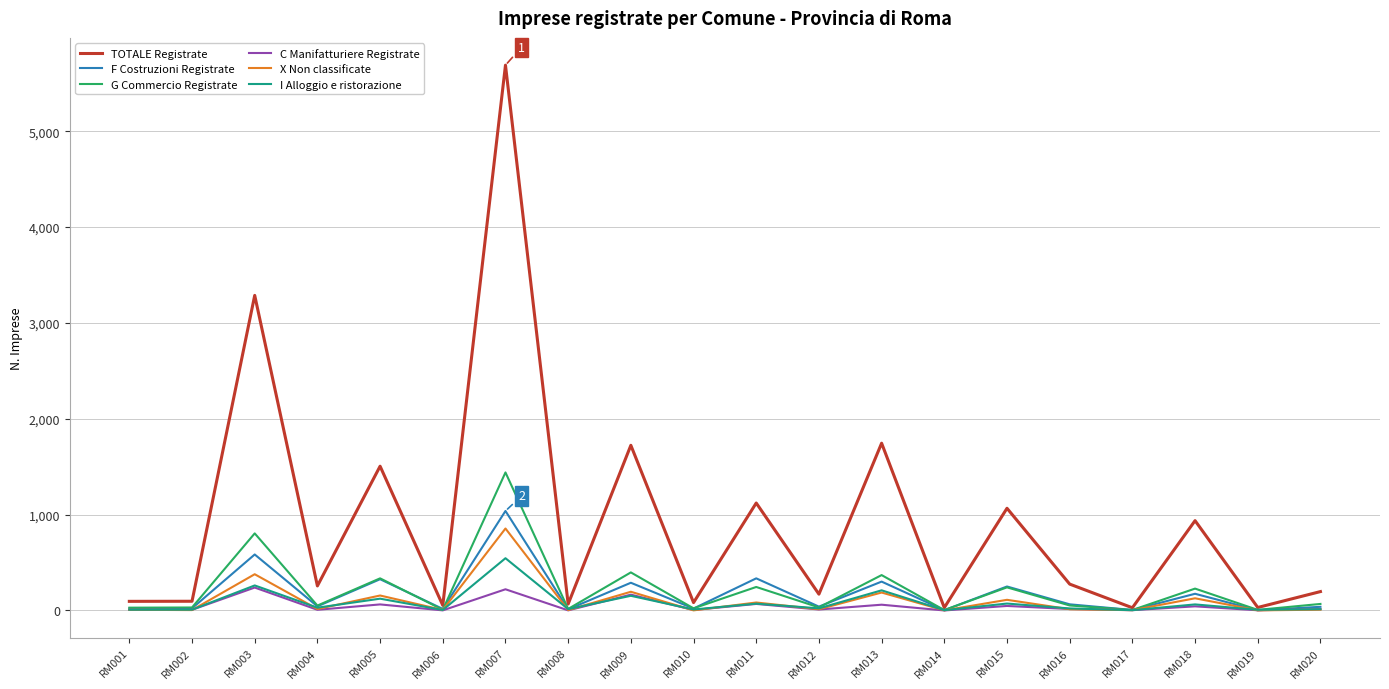

Where is TOTALE Registrate nearest to the value 2858?

RM003